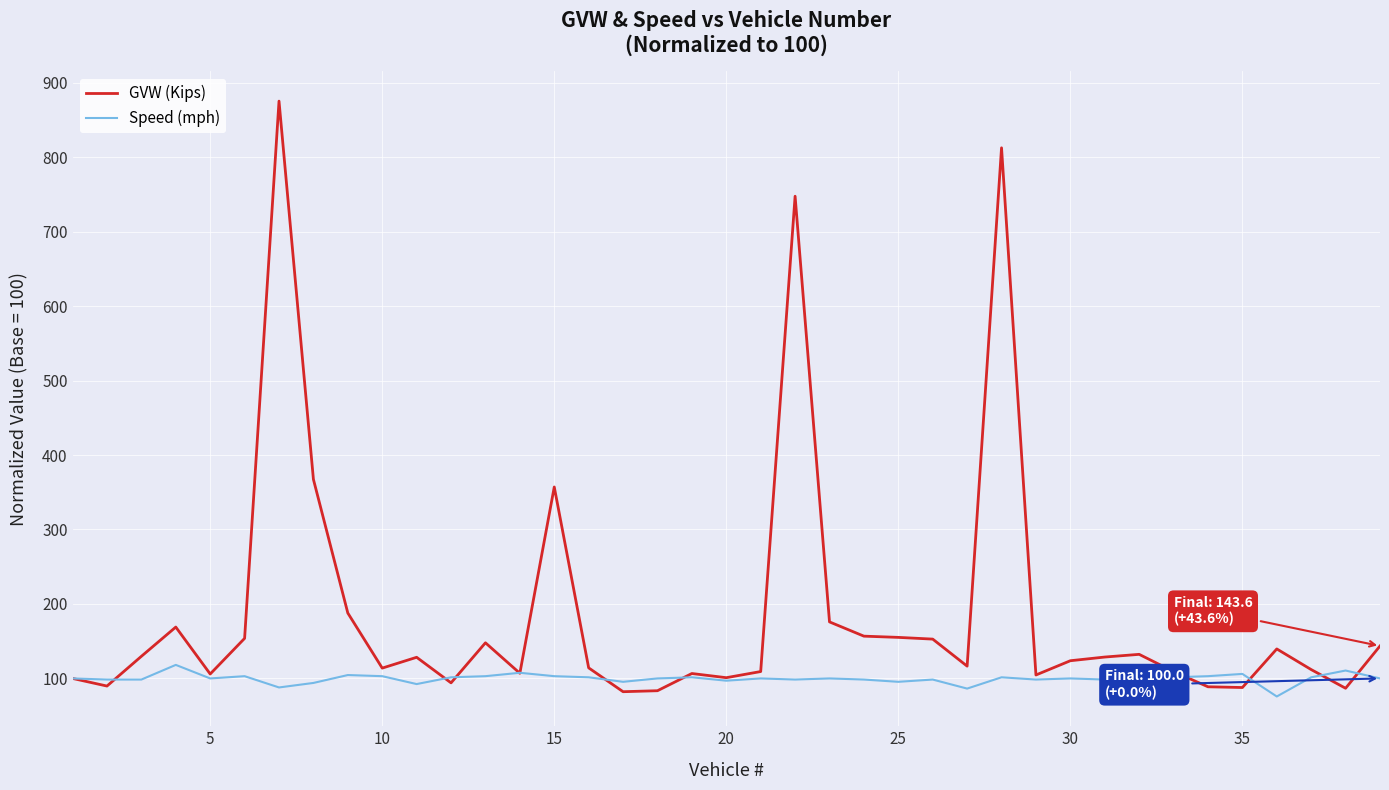

Which series has the widest spread of values?

GVW (Kips)